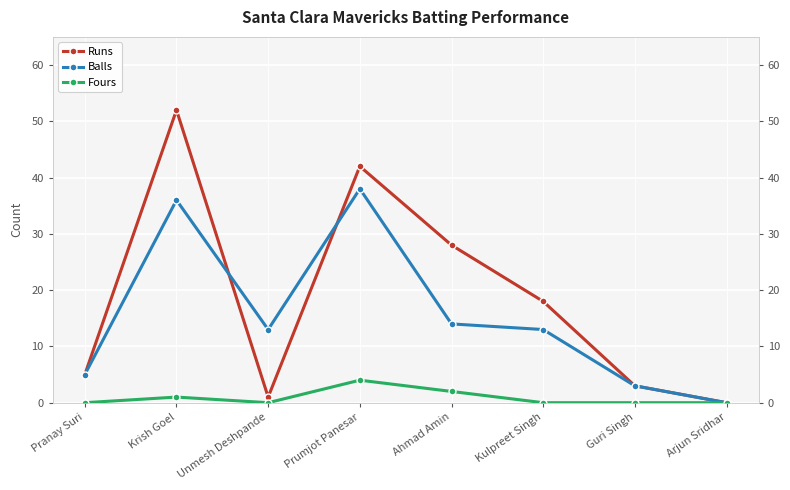

What is the difference between the maximum and minimum values in the Fours series?

4